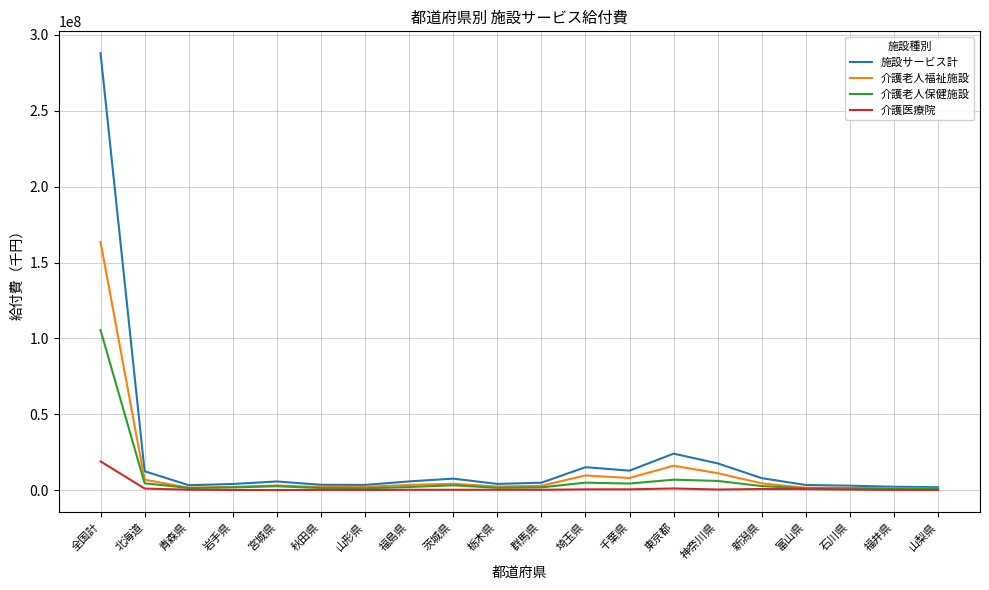

Where is 施設サービス計 nearest to the value 144962791?

東京都